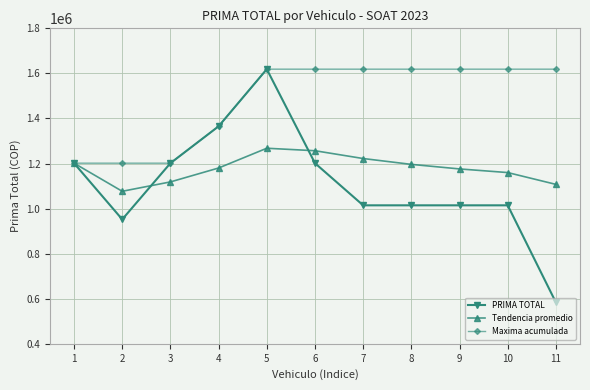

What is the difference between the second highest and second lowest values in the Tendencia promedio series?

149312.9